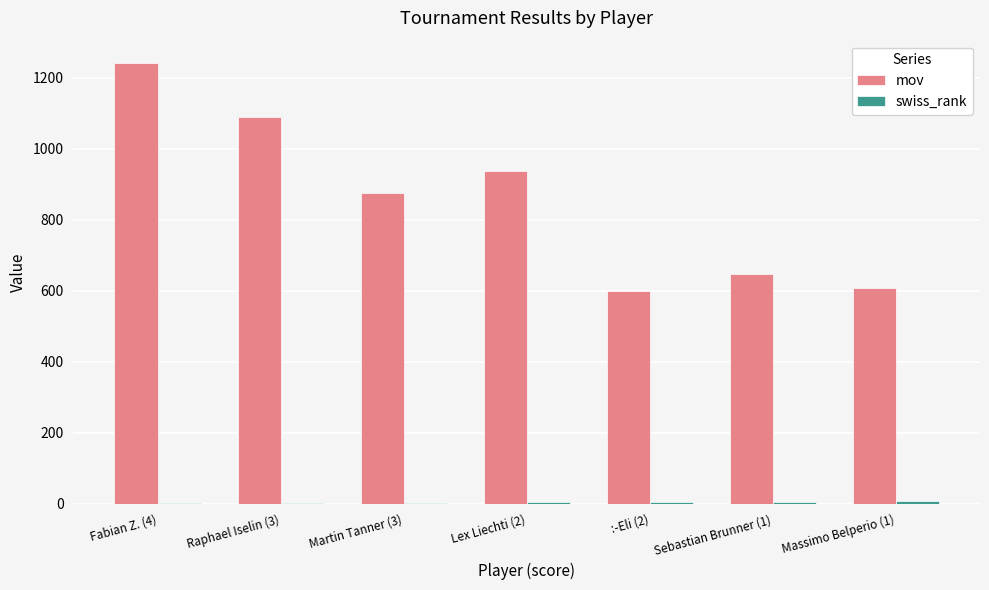

At which label is mov closest to 921?

Lex Liechti (2)